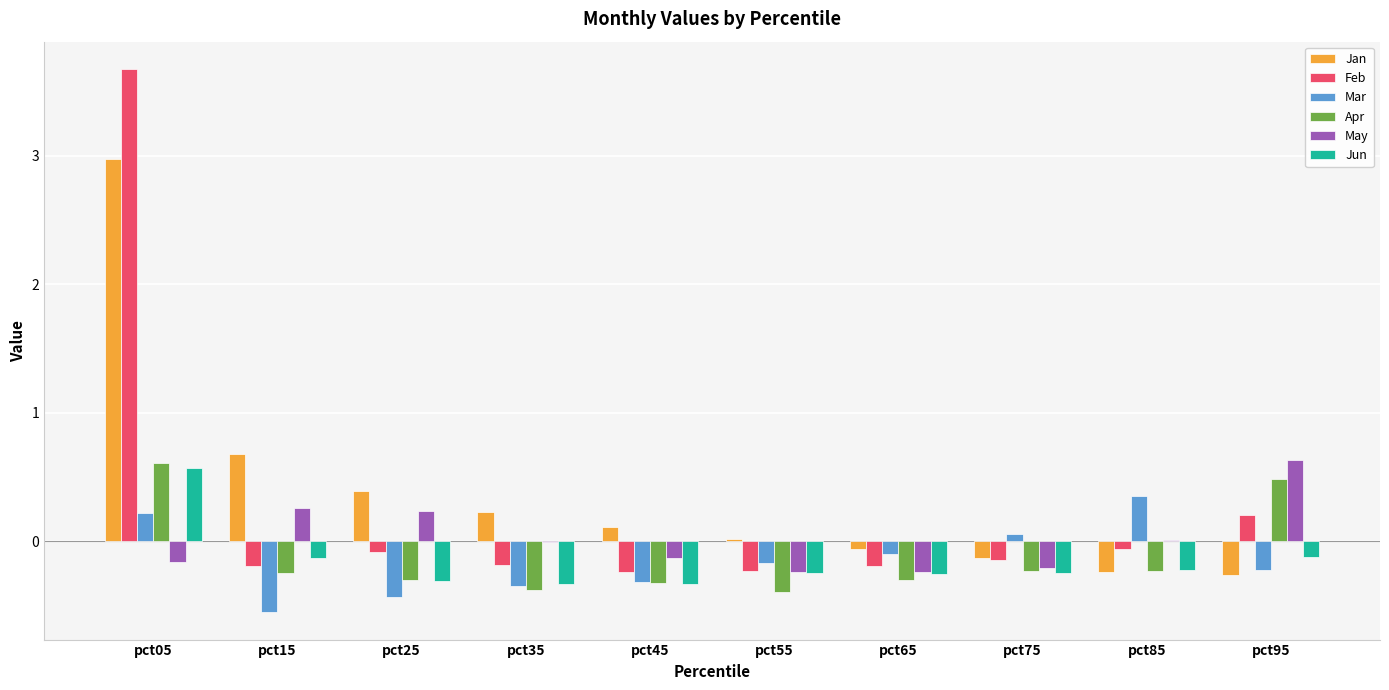

How many values in Feb are above zero?

2